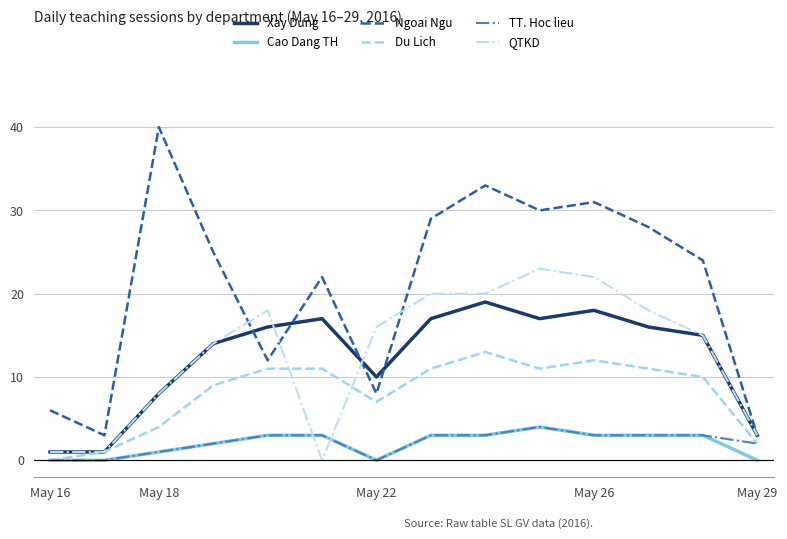

Which series has the largest total across all categories?

Ngoai Ngu